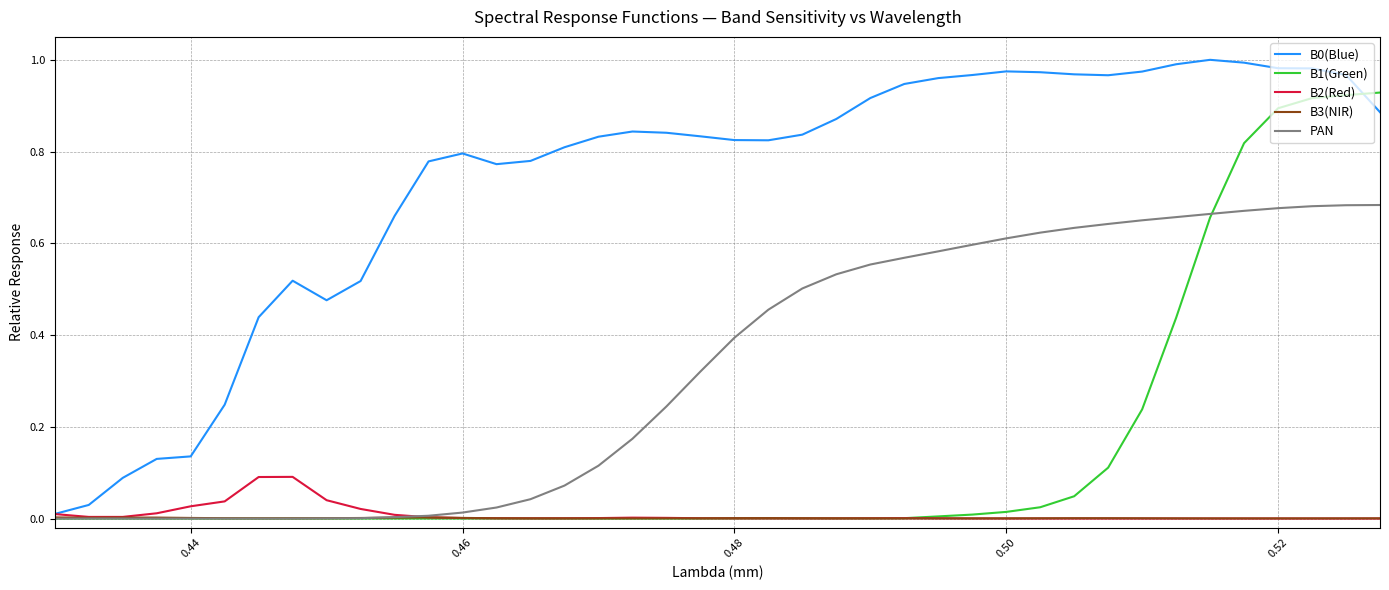

True or false: PAN and B1(Green) intersect in this chart.

True